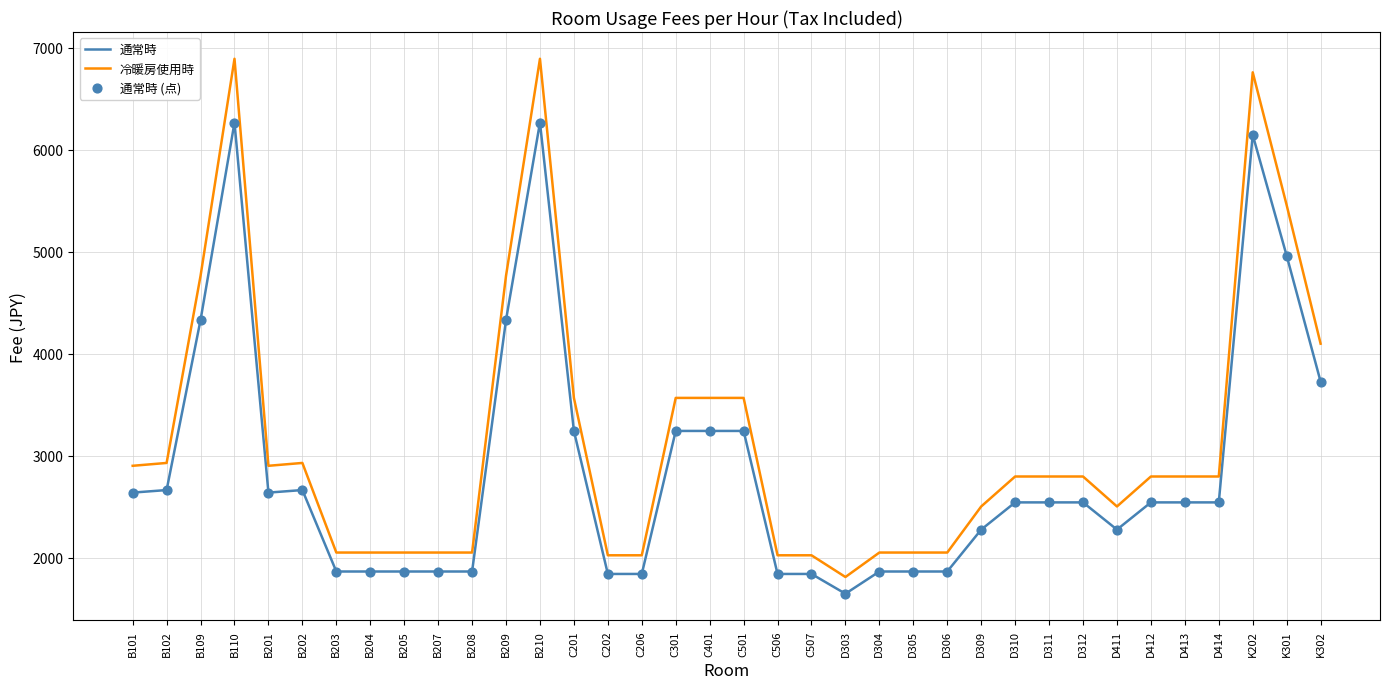

Between B204 and B209, which series saw the biggest shift?

冷暖房使用時